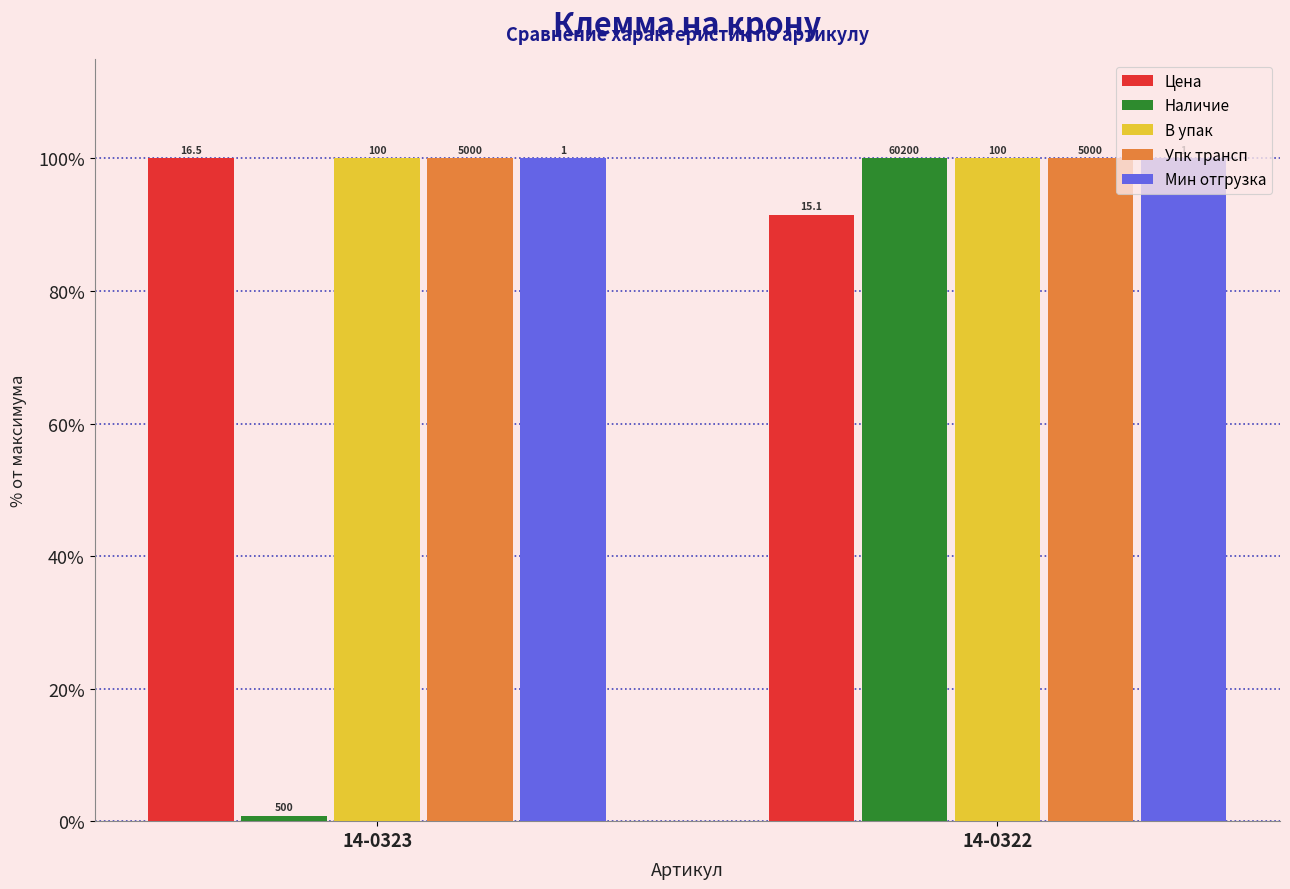

Reading left to right, extract all data points from this chart.

Цена: 100.0	91.5
Наличие: 0.8	100.0
В упак: 100.0	100.0
Упк трансп: 100.0	100.0
Мин отгрузка: 100.0	100.0